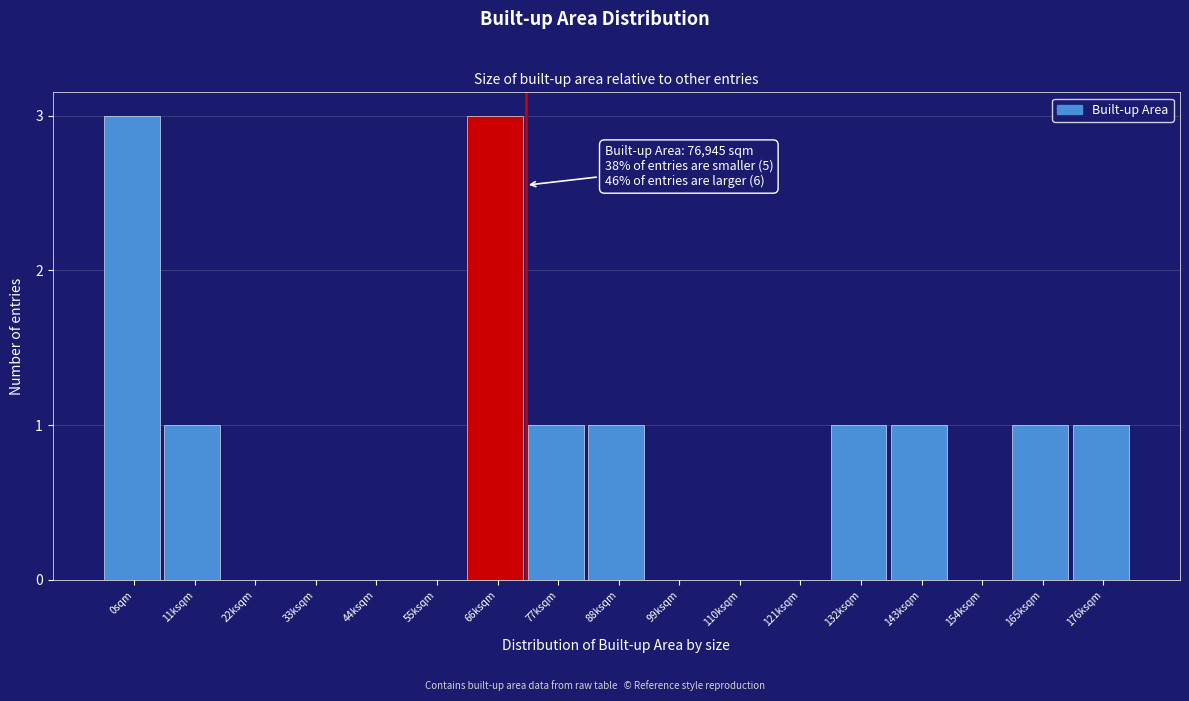

Reading left to right, transcribe all the data shown in this chart.

0sqm=3	11ksqm=1	22ksqm=0	33ksqm=0	44ksqm=0	55ksqm=0	66ksqm=3	77ksqm=1	88ksqm=1	99ksqm=0	110ksqm=0	121ksqm=0	132ksqm=1	143ksqm=1	154ksqm=0	165ksqm=1	176ksqm=1